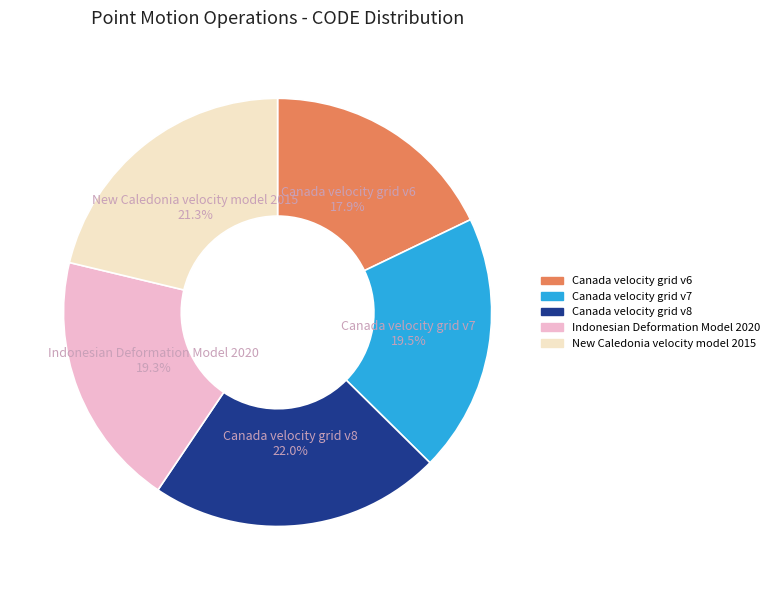

Which category has the smallest portion of the pie?

Canada velocity grid v6